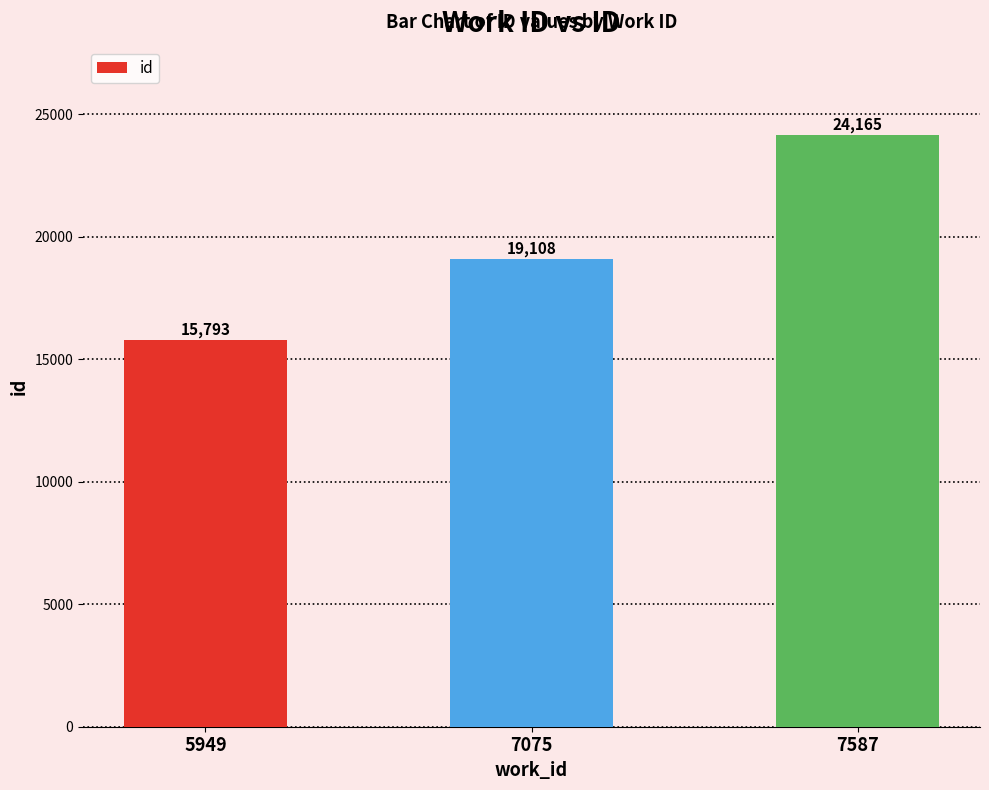

How many values are below 19108?

1